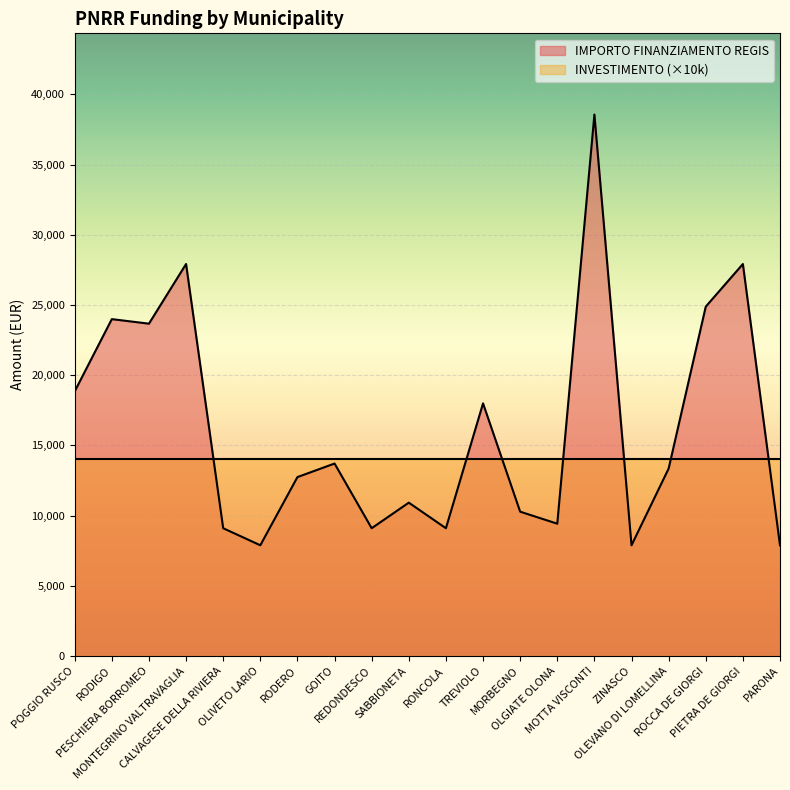

What is the change in value from GOITO to PIETRA DE GIORGI?

+14210